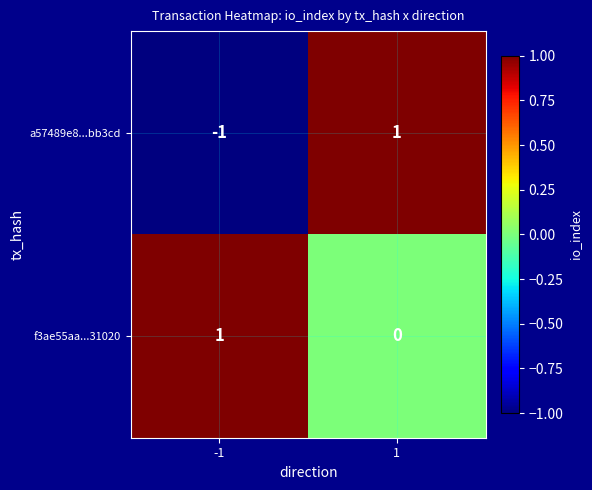

Count the number of data series in this chart.

2